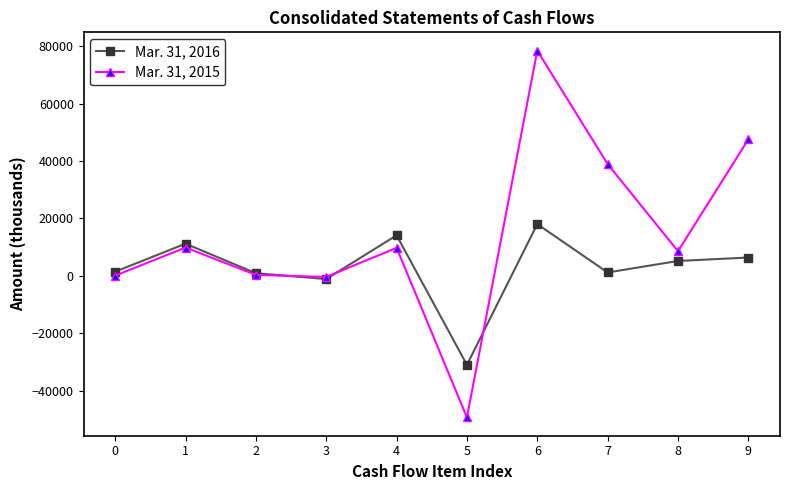

What is the approximate value of Mar. 31, 2016 at 3, to the nearest 100?

-1100